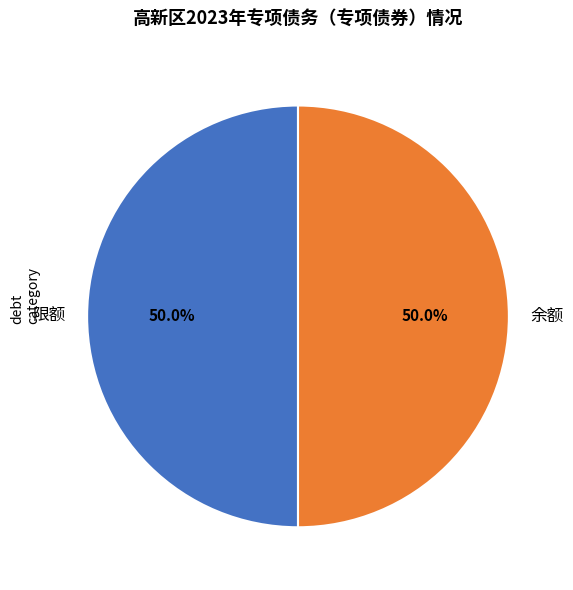

To the nearest percent, what is the difference between the largest and smallest slice percentages?

0%